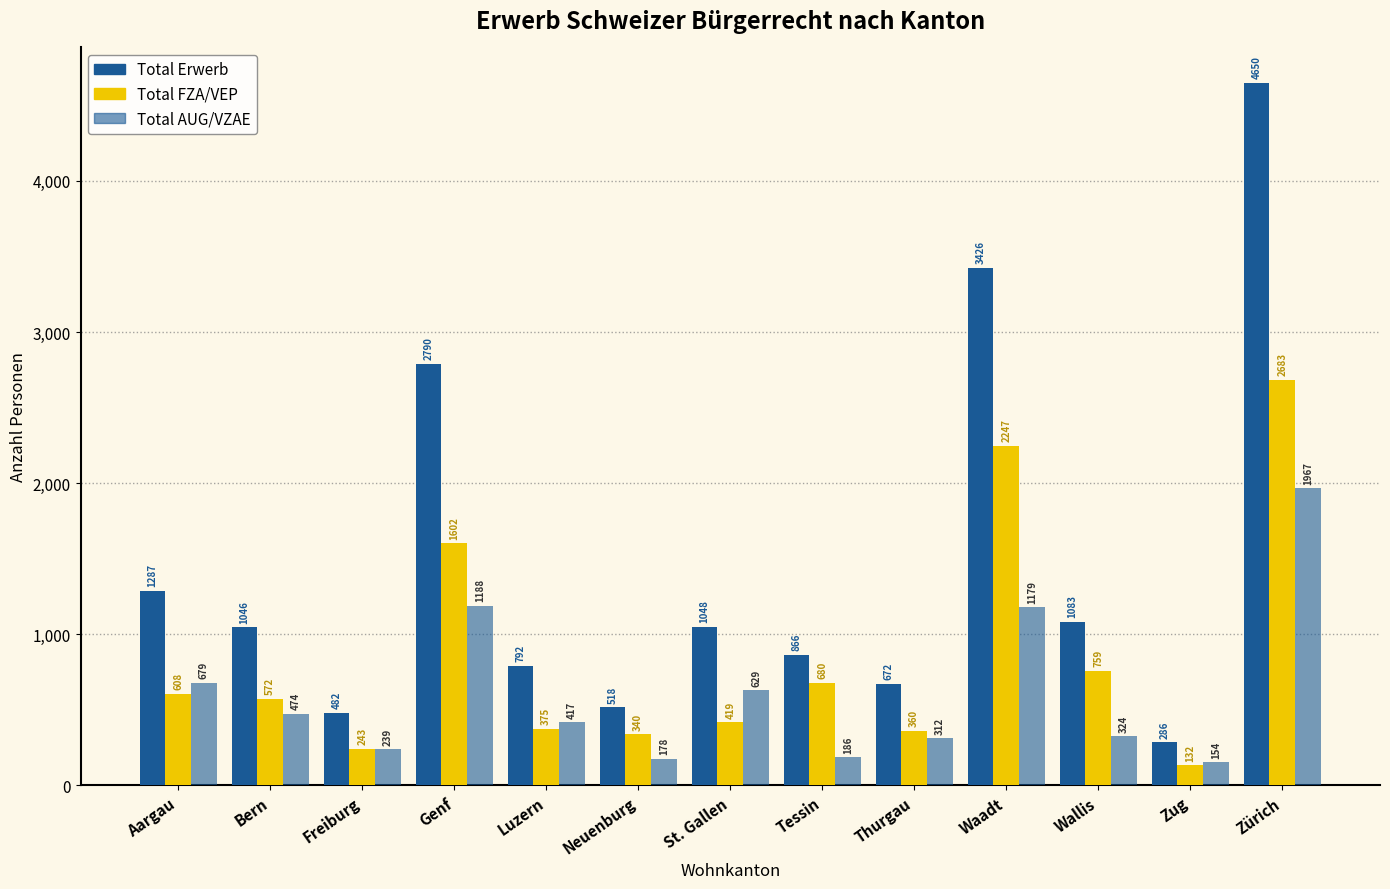

What is the label of the 1st bar from the left?

Aargau